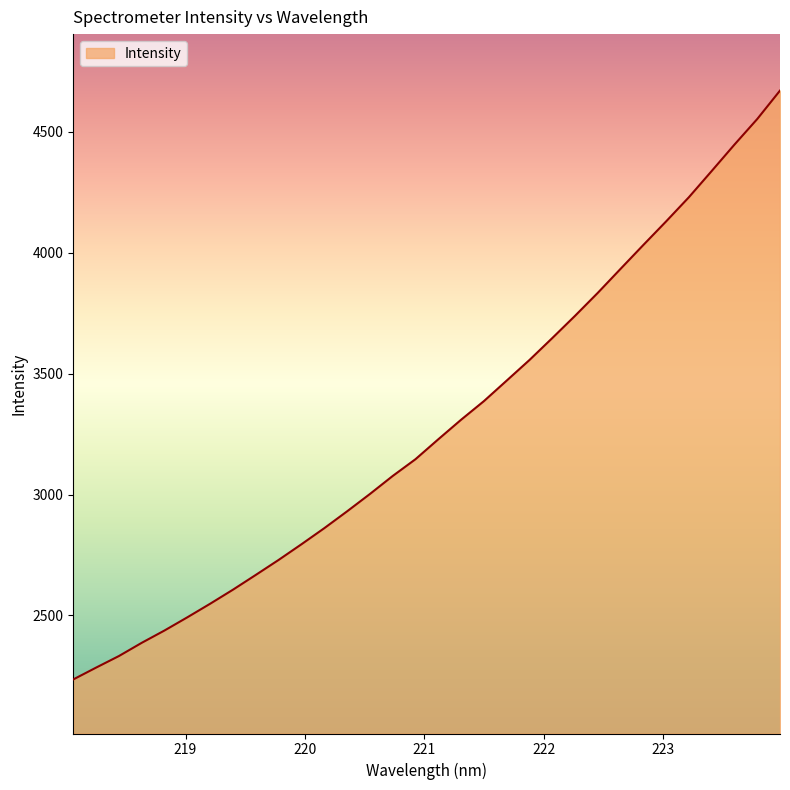

What is the difference between the maximum and minimum values?

2434.8